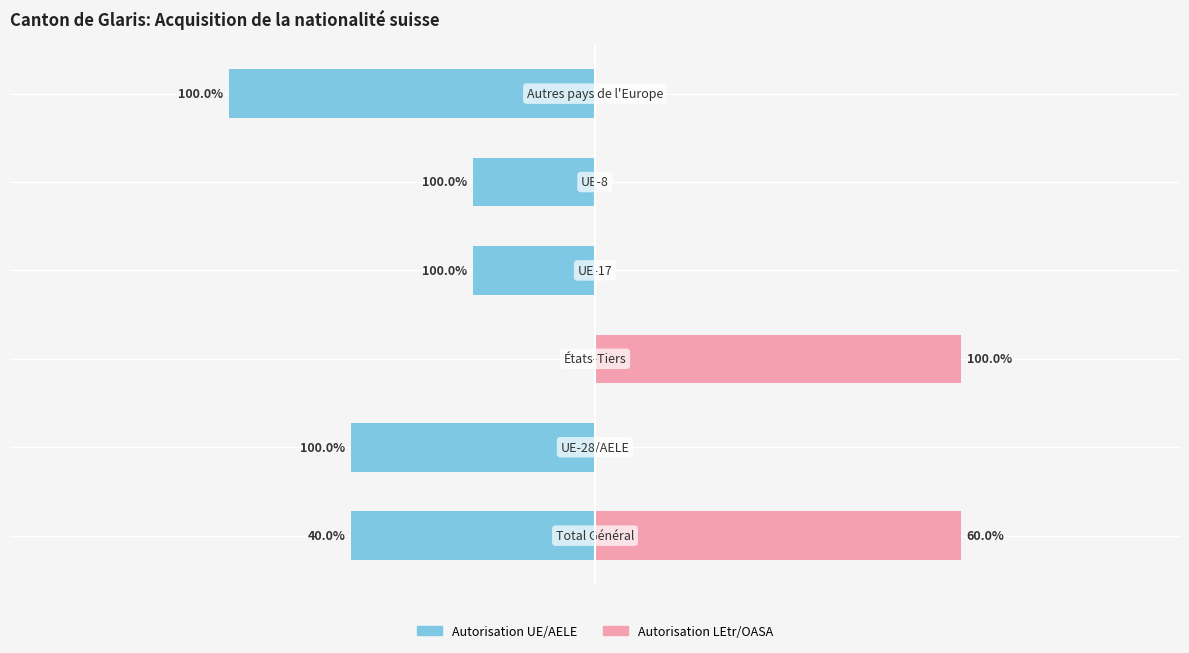

What are all the series names shown in the legend?

Autorisation UE/AELE, Autorisation LEtr/OASA